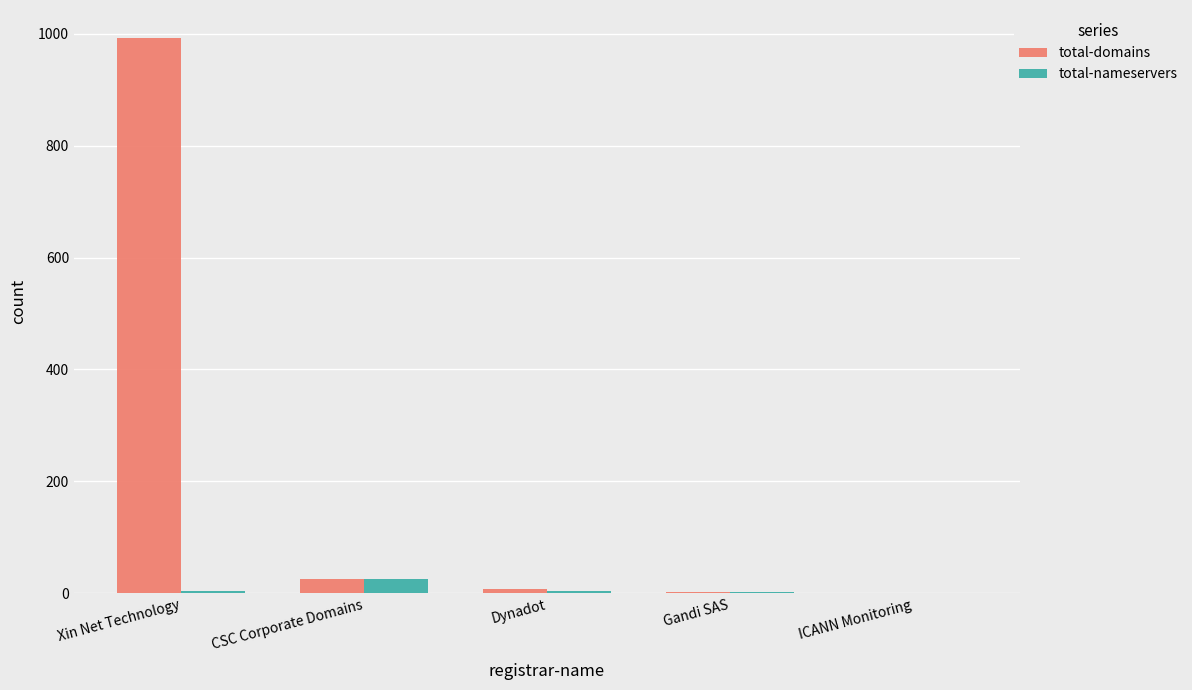

Is it true that total-nameservers equals 0 at ICANN Monitoring?

True